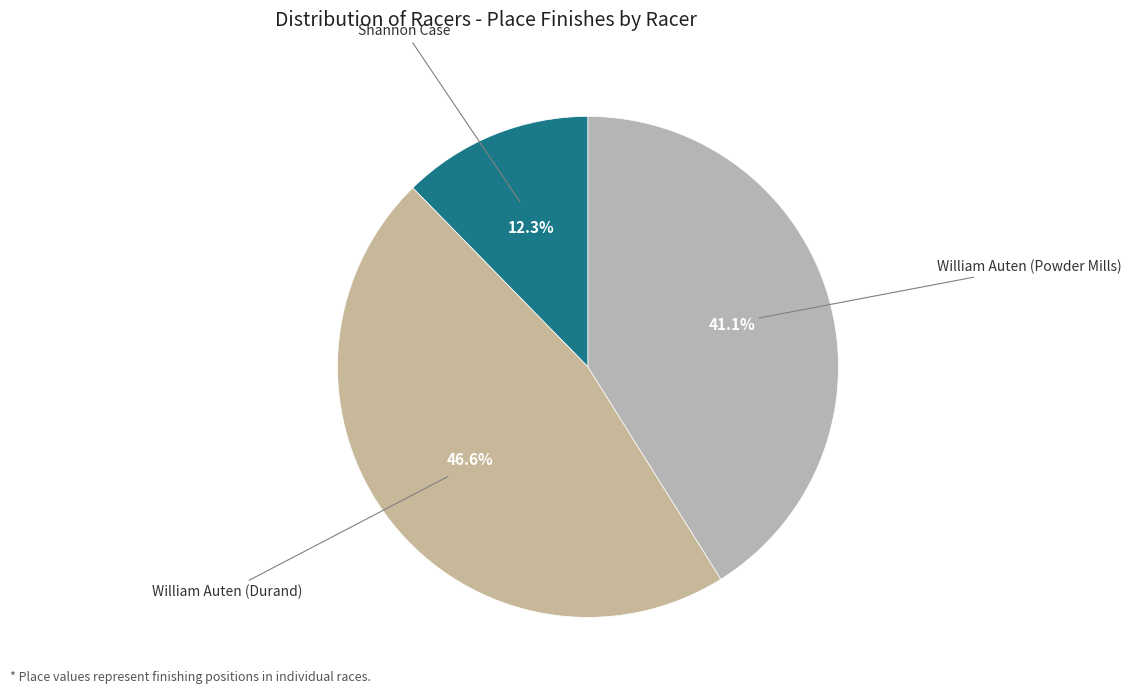

What is the smallest slice in the pie chart?

Shannon Case